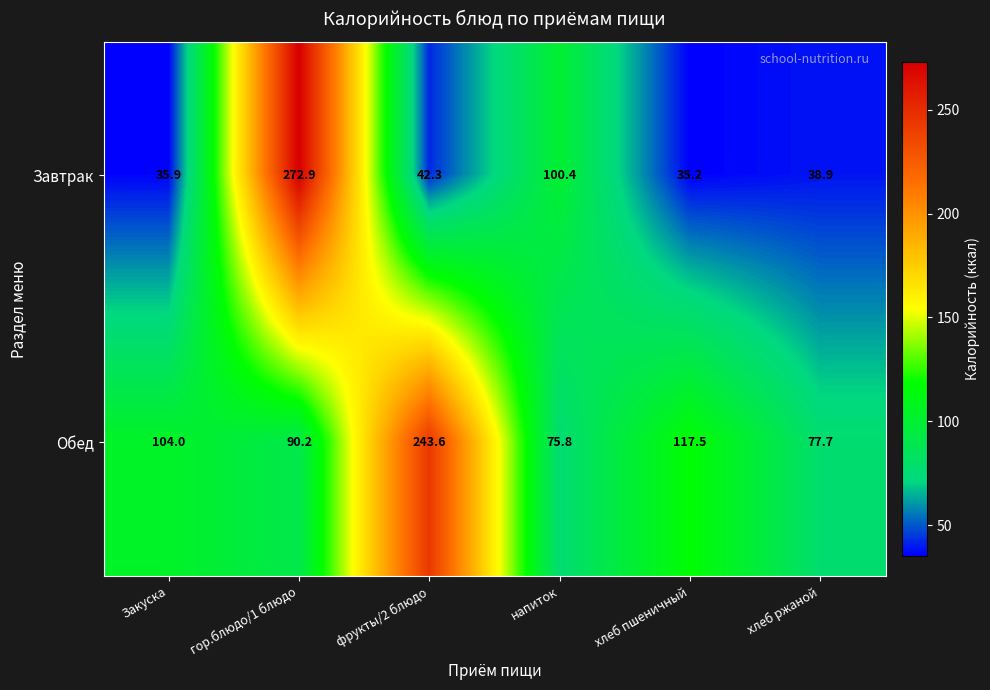

The value of Завтрак at напиток is 151.5. True or false?

False